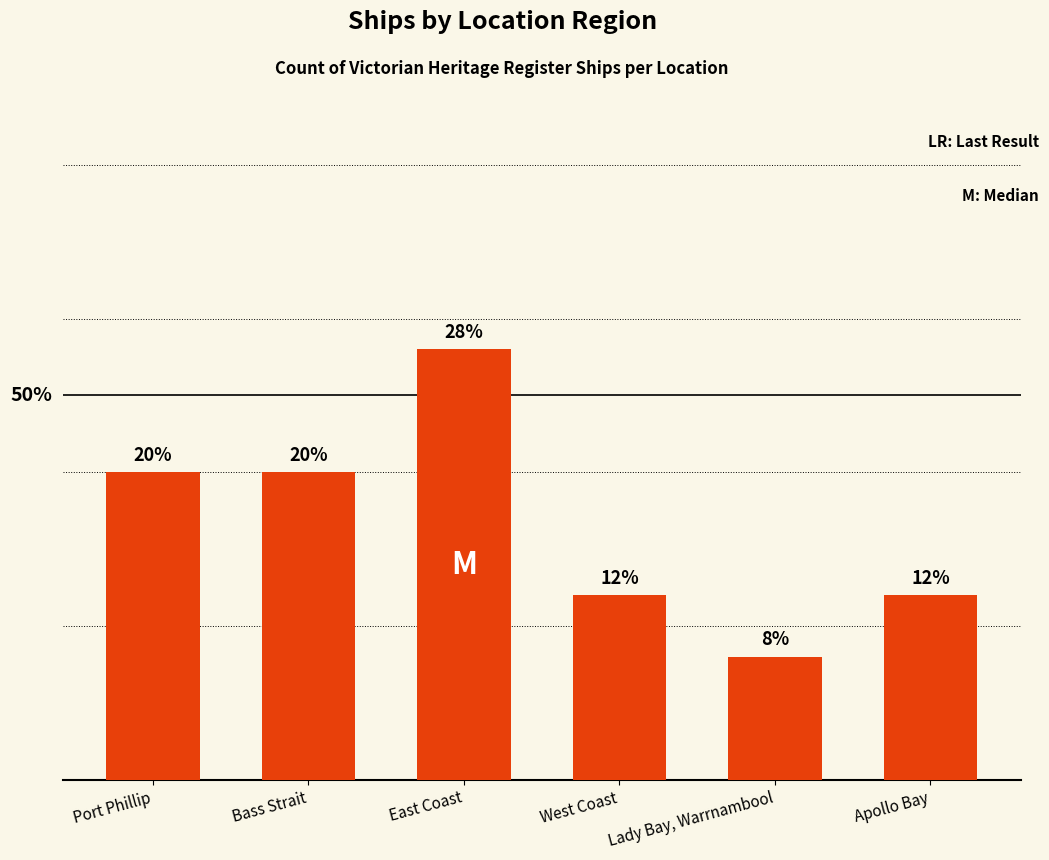

Does the chart contain any negative values?

No